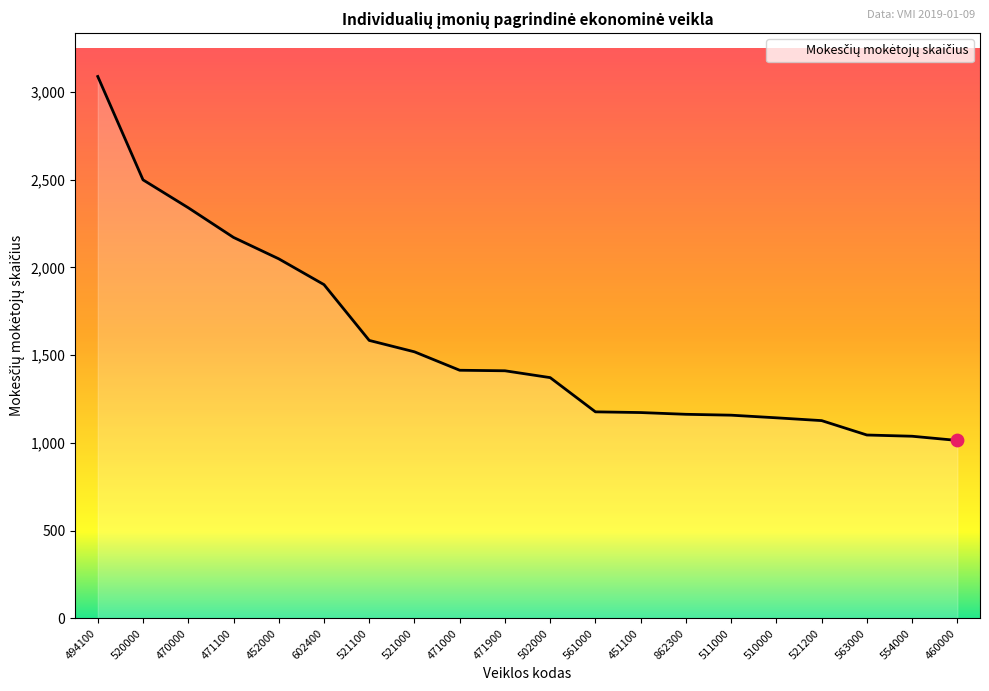

What is the ratio of the value at 510000 to the value at 502000?

0.8